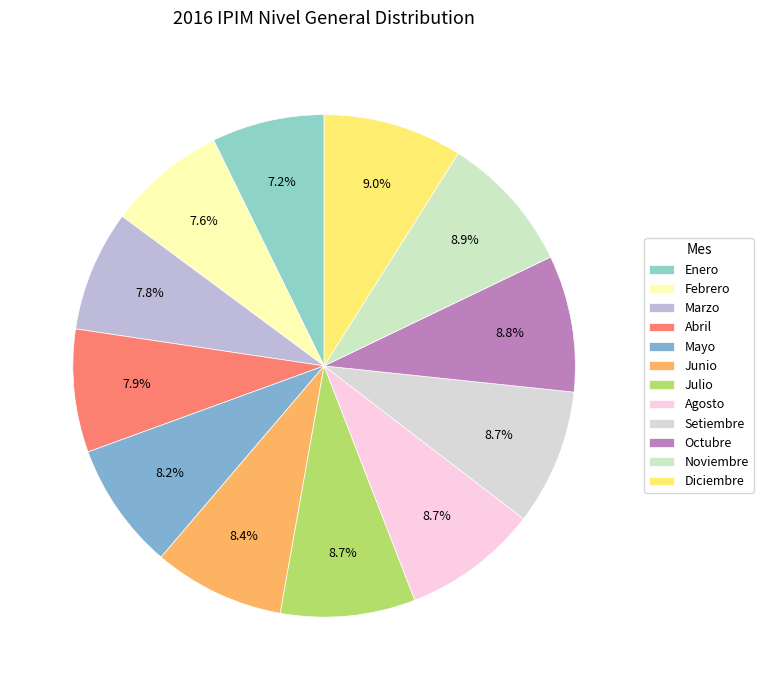

To the nearest percent, what is the combined percentage of Mayo and Abril?

16%